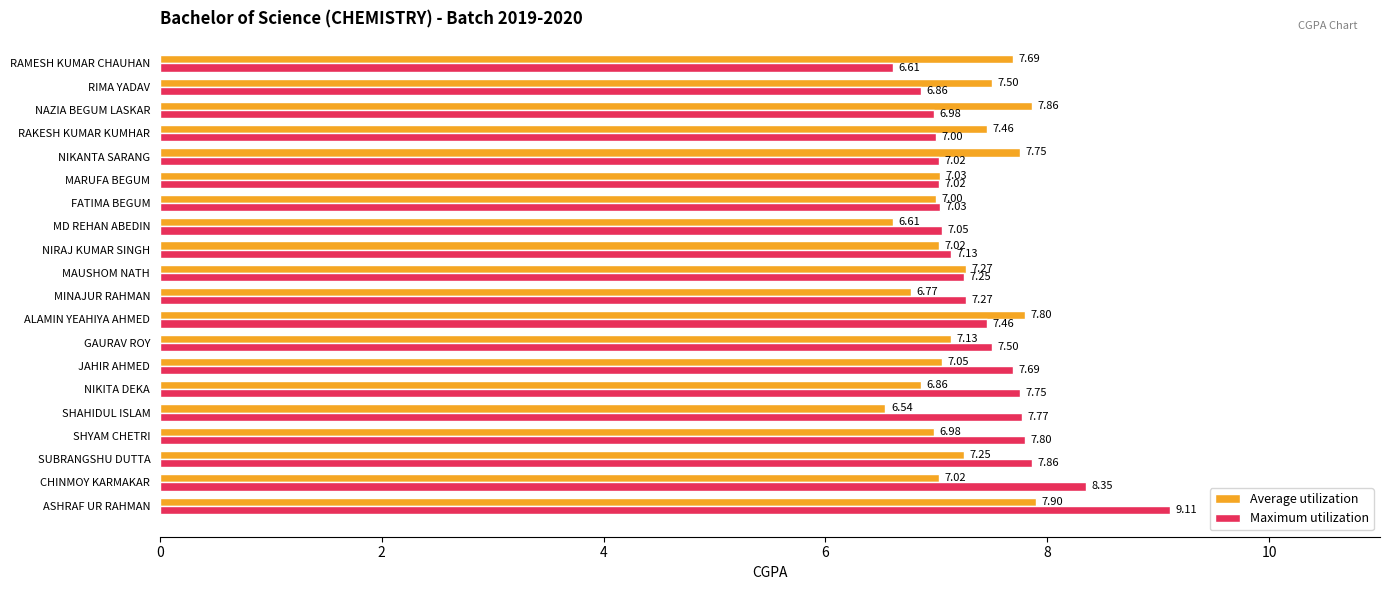

Which series has the largest total across all categories?

Maximum utilization